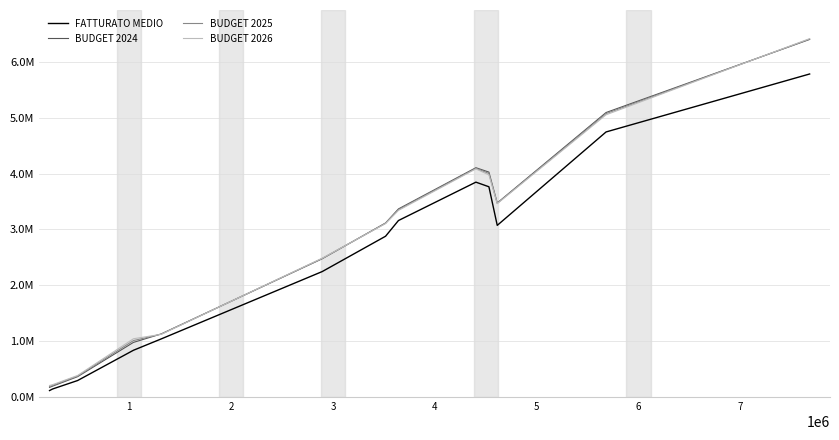

What is the highest value of the BUDGET 2026 series?

6416914.9